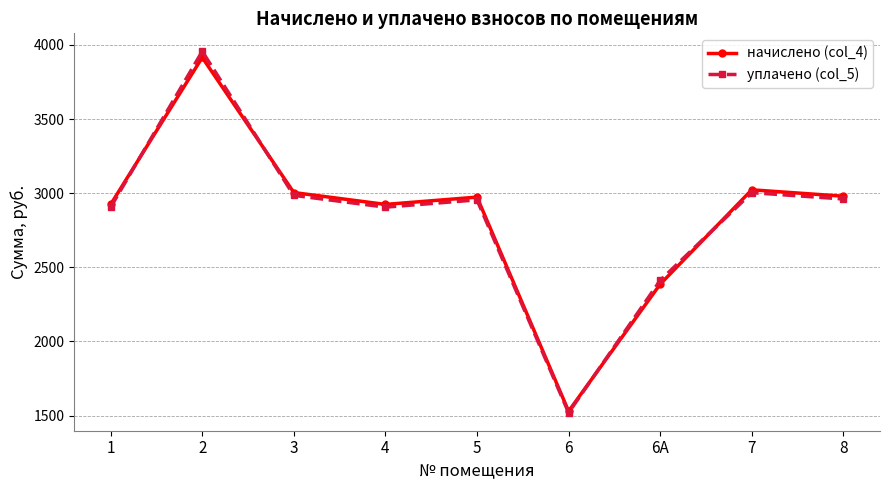

True or false: начислено (col_4) has more than 2 points higher than both neighbors.

True